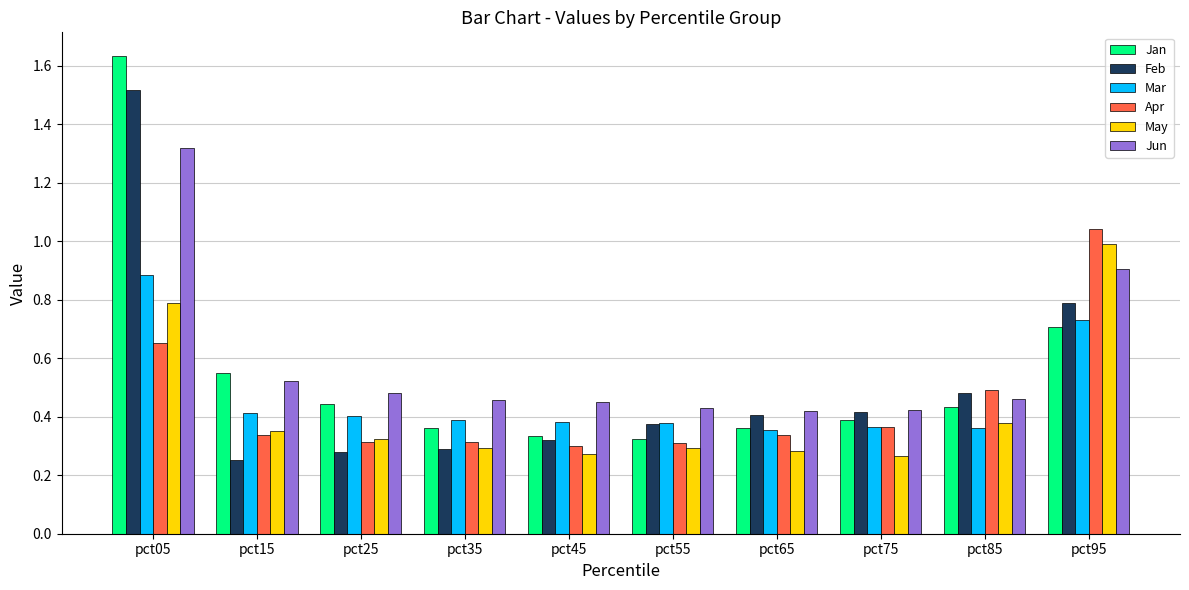

Rank the series by their maximum value, from highest to lowest.

Jan, Feb, Jun, Apr, May, Mar